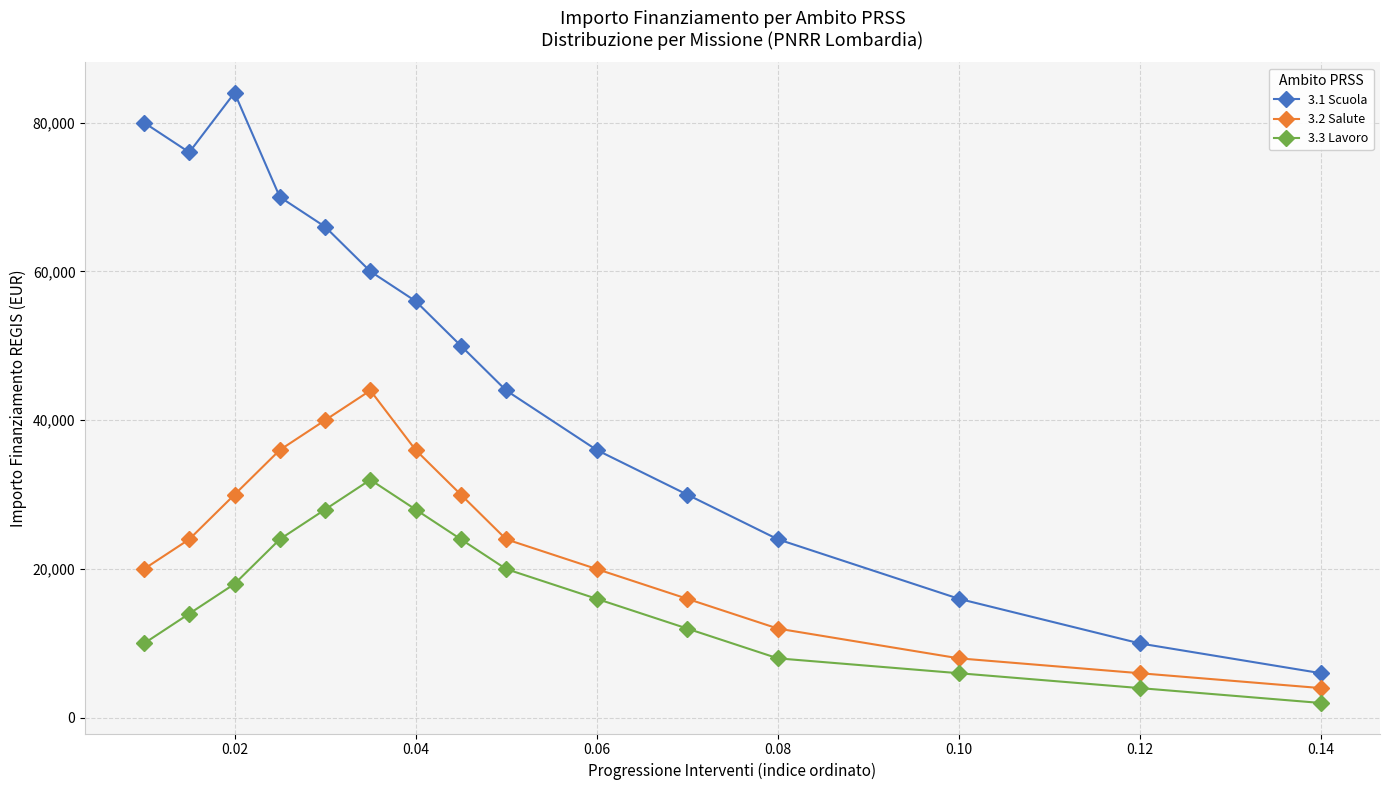

List the series in order of their peak value, lowest first.

3.3 Lavoro, 3.2 Salute, 3.1 Scuola